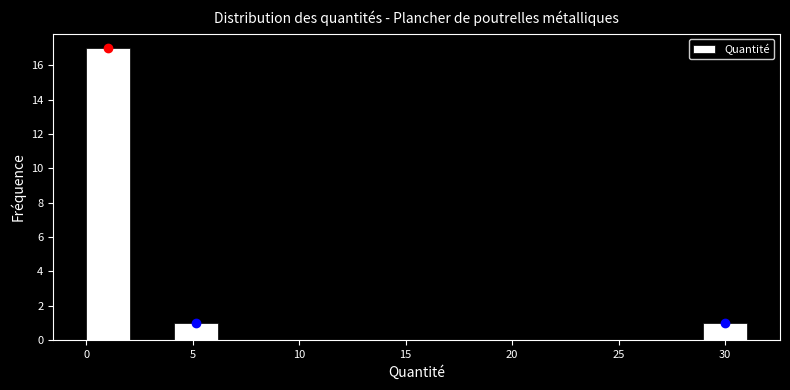

Which range on the x-axis has the tallest bar?

0.0 to 2.0